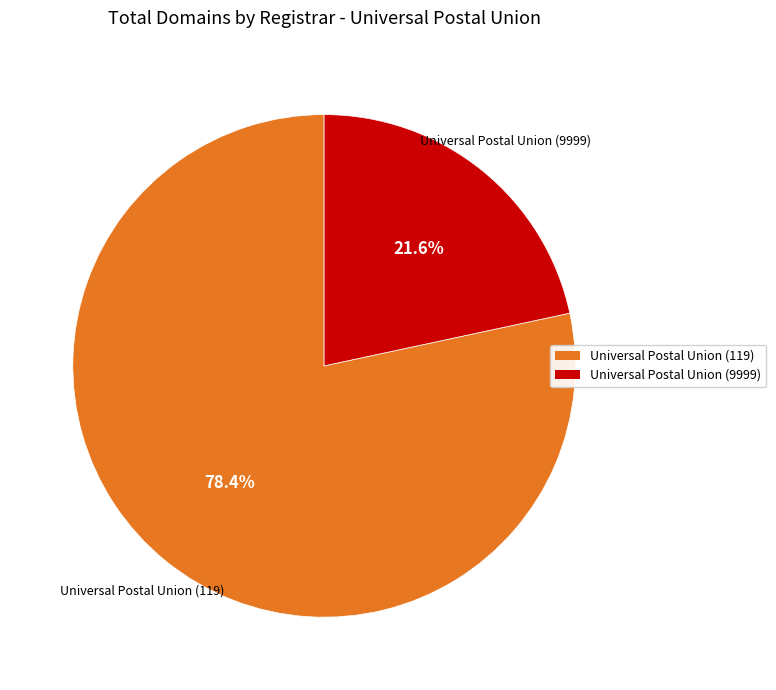

Which category has the smallest portion of the pie?

Universal Postal Union (9999)